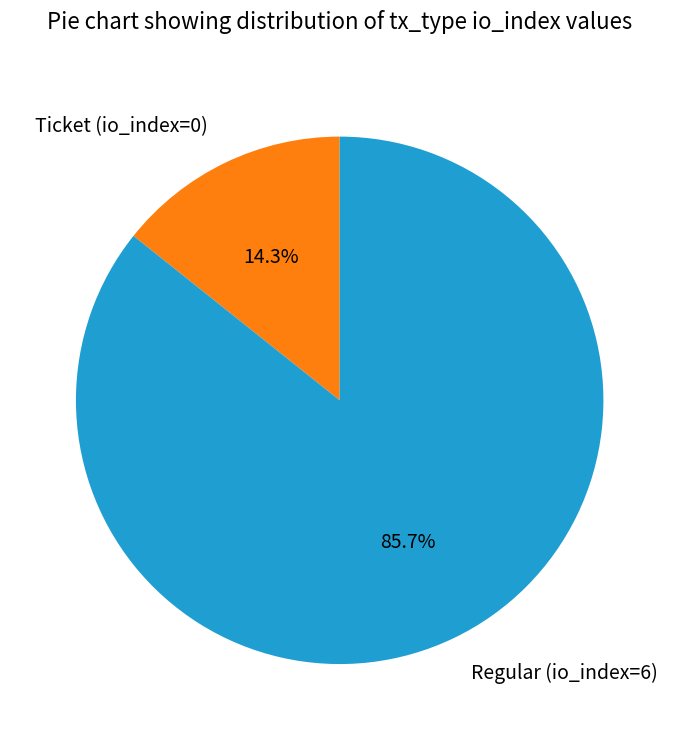

How many segments does this pie chart have?

2